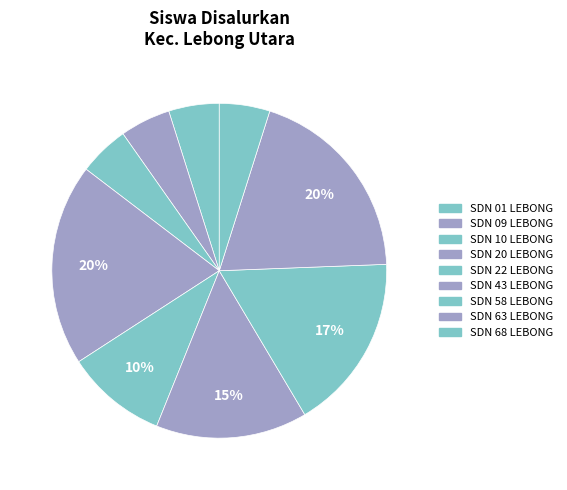

Between SDN 63 LEBONG and SDN 43 LEBONG, which is larger?

SDN 63 LEBONG